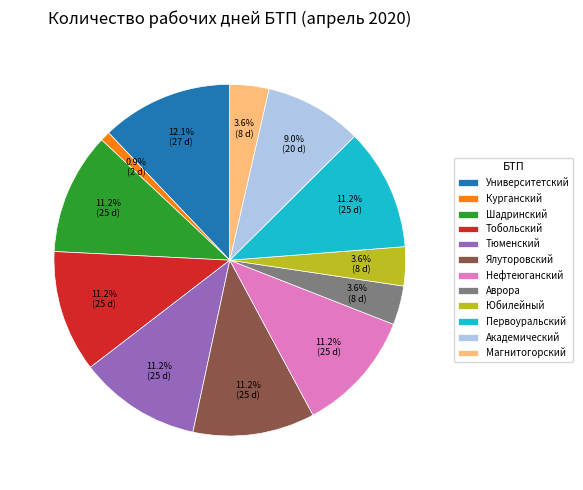

What is the total percentage of Академический and Шадринский?

20.2%